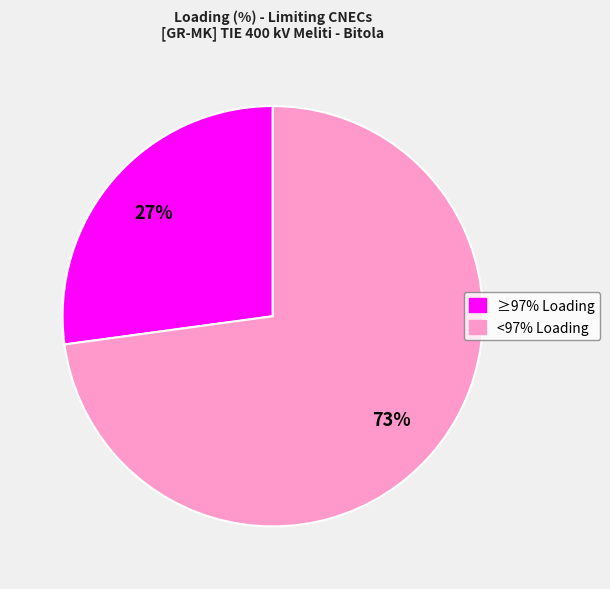

Count the number of slices in the pie.

2